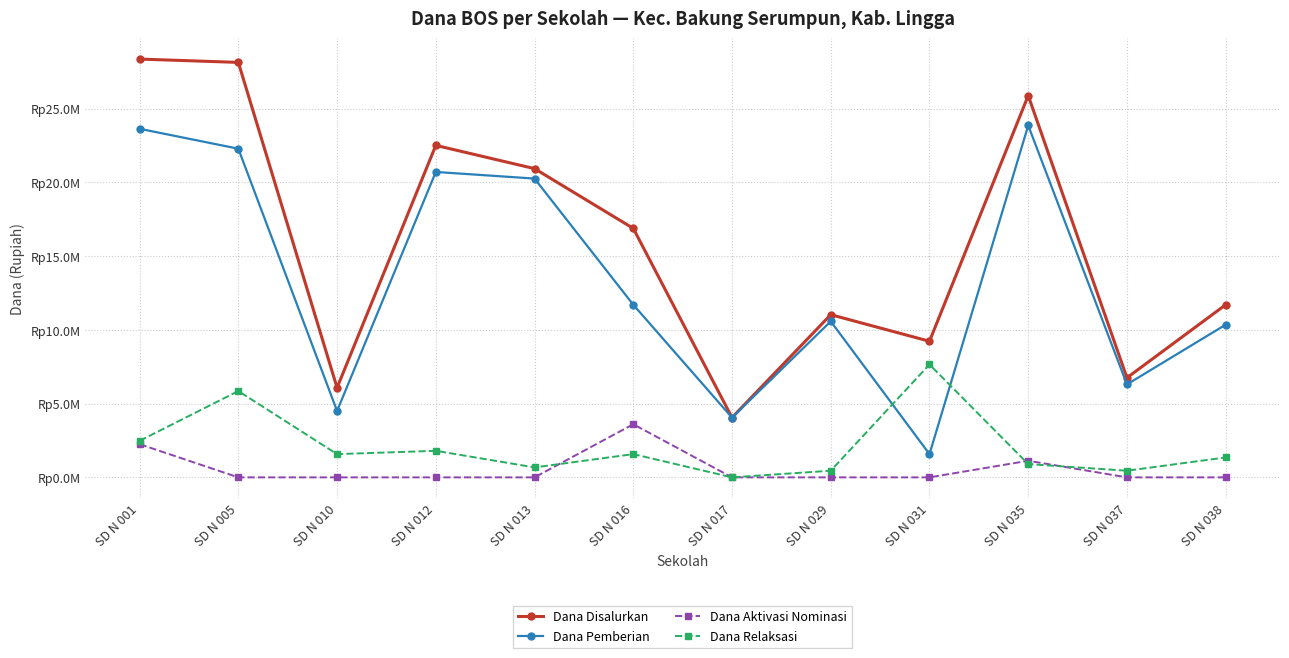

Which series changed the most between SD N 005 and SD N 010?

Dana Disalurkan